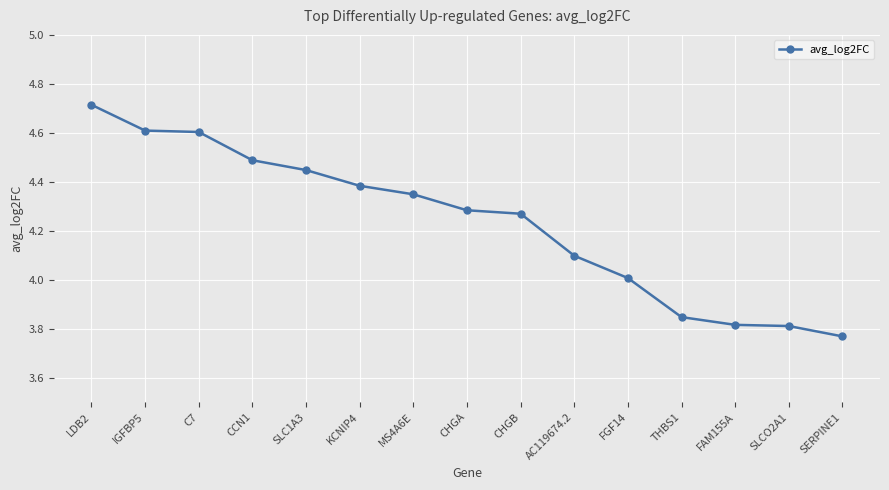

What is the label of the 1st point from the left?

LDB2